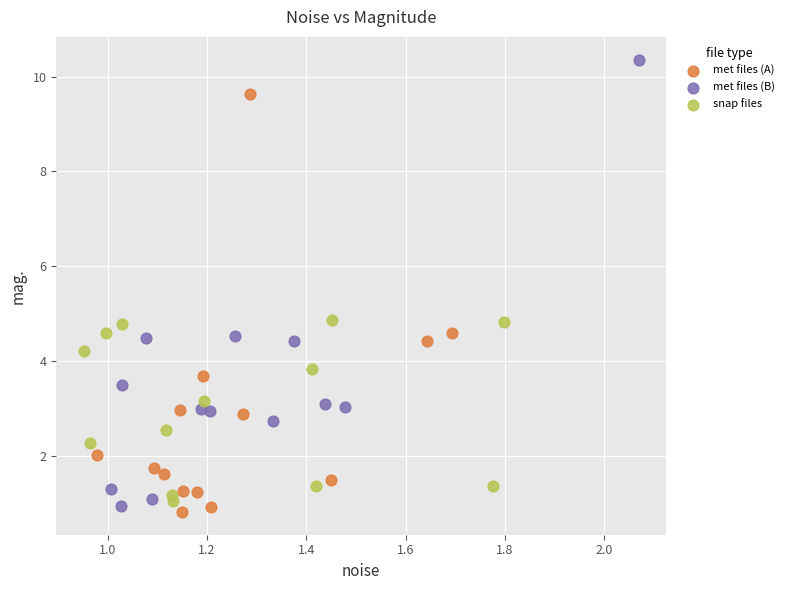

Which series contains the highest Y value?

met files (B)